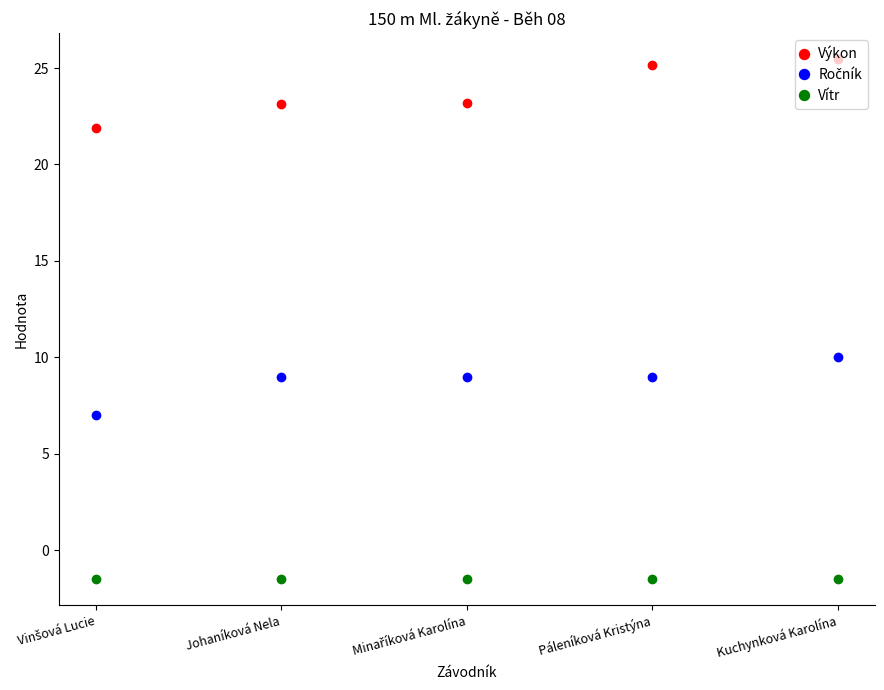

What is the difference between the highest and lowest values at Johaníková Nela?

24.6